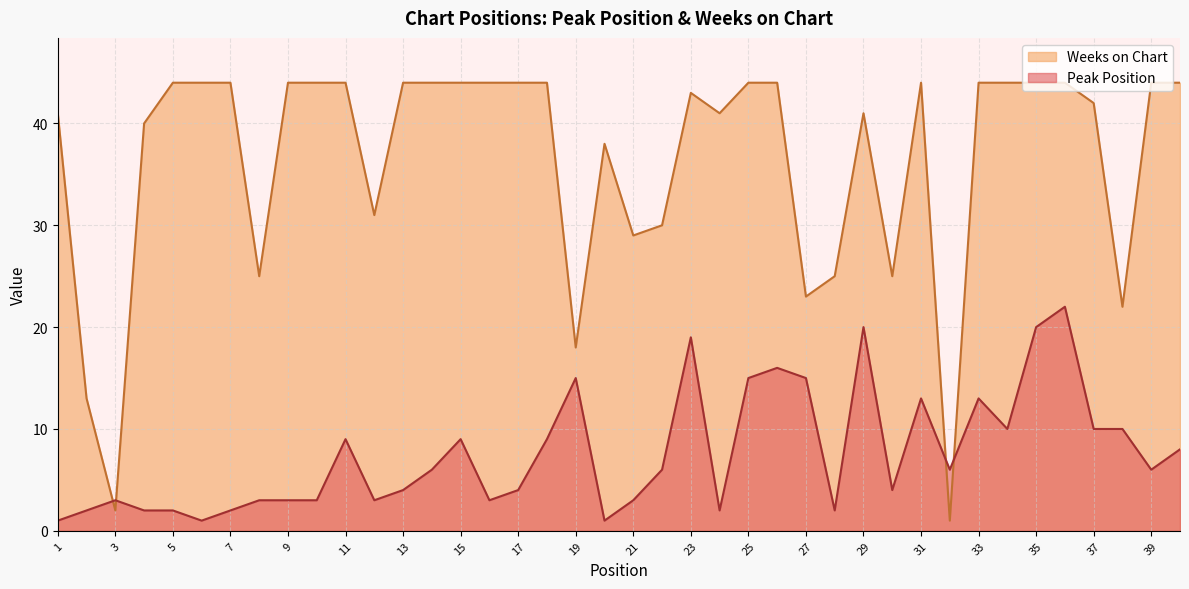

How many lines are shown in the chart?

2